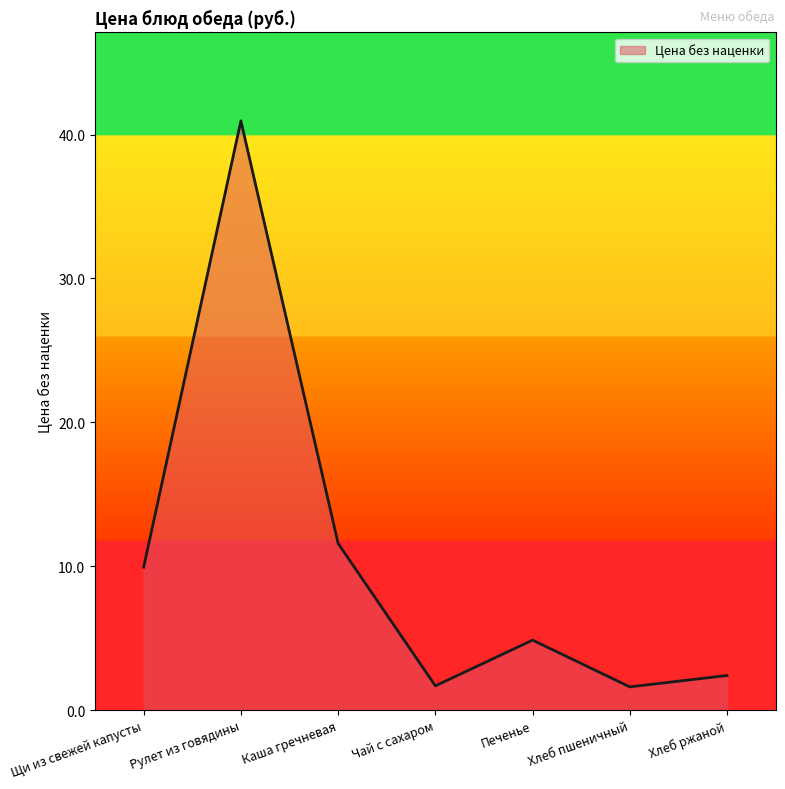

Where is the data nearest to the value 21?

Каша гречневая